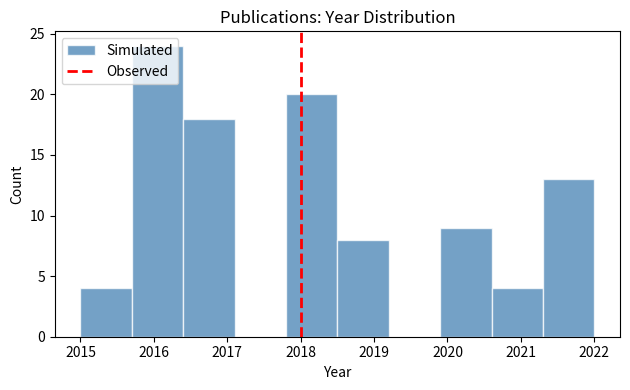

Which range on the x-axis has the tallest bar?

2015.7 to 2016.4